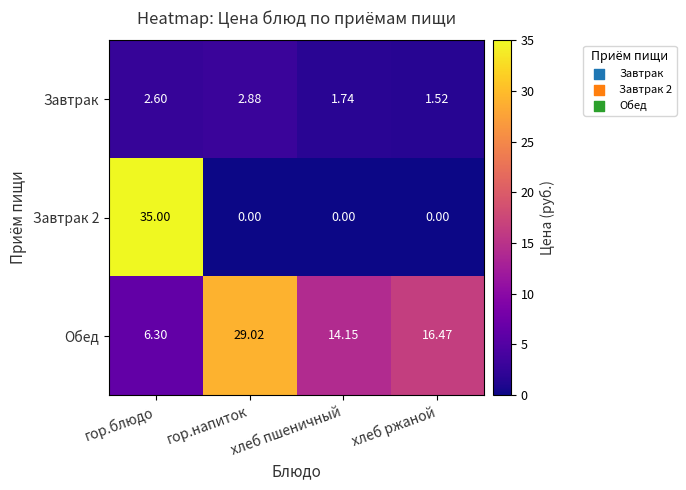

Is the value of Обед at гор.напиток greater than the value of Завтрак 2 at хлеб ржаной?

Yes